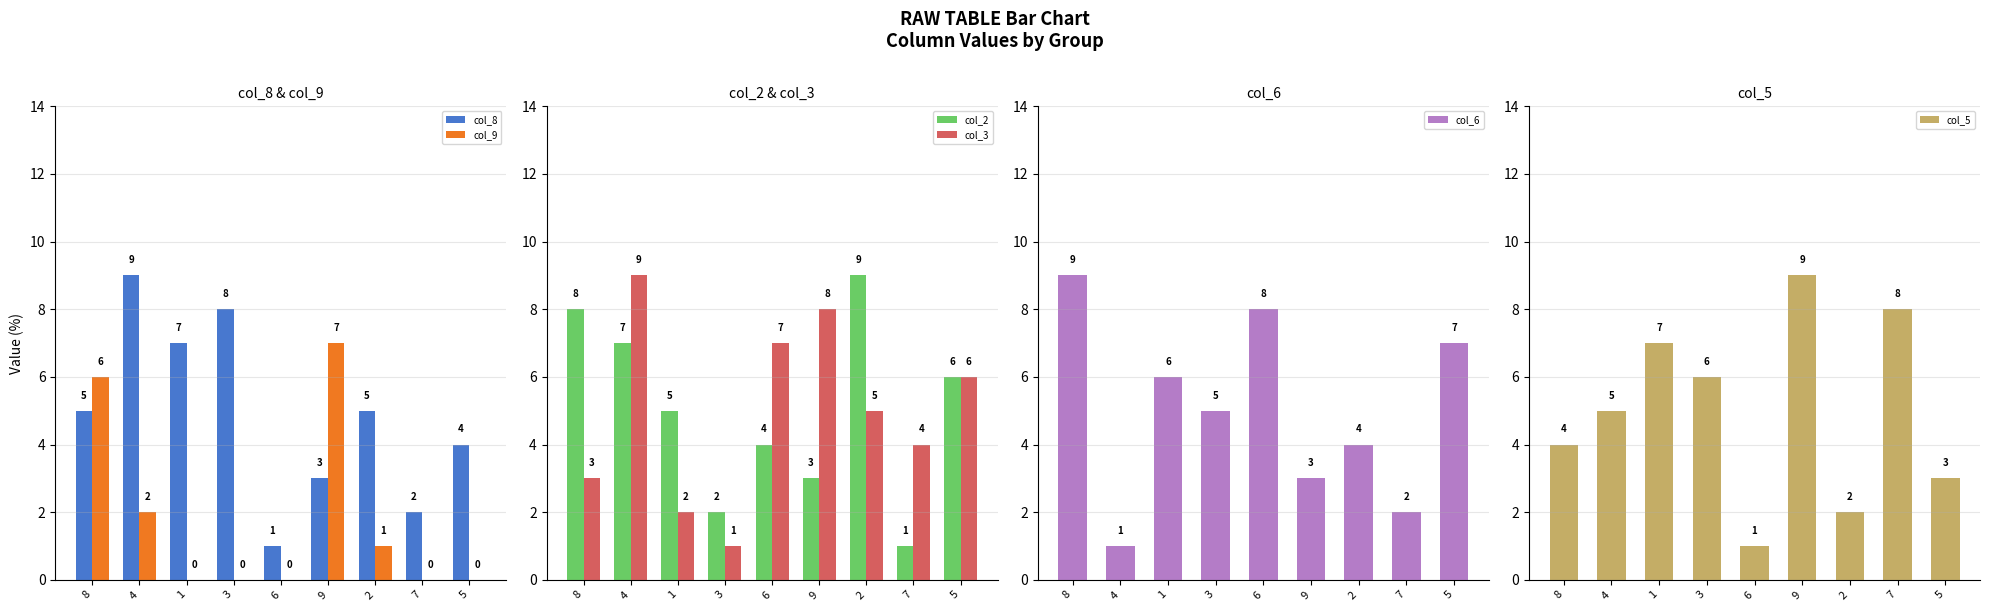

True or false: col_6 has a value of 9 at 8.

True